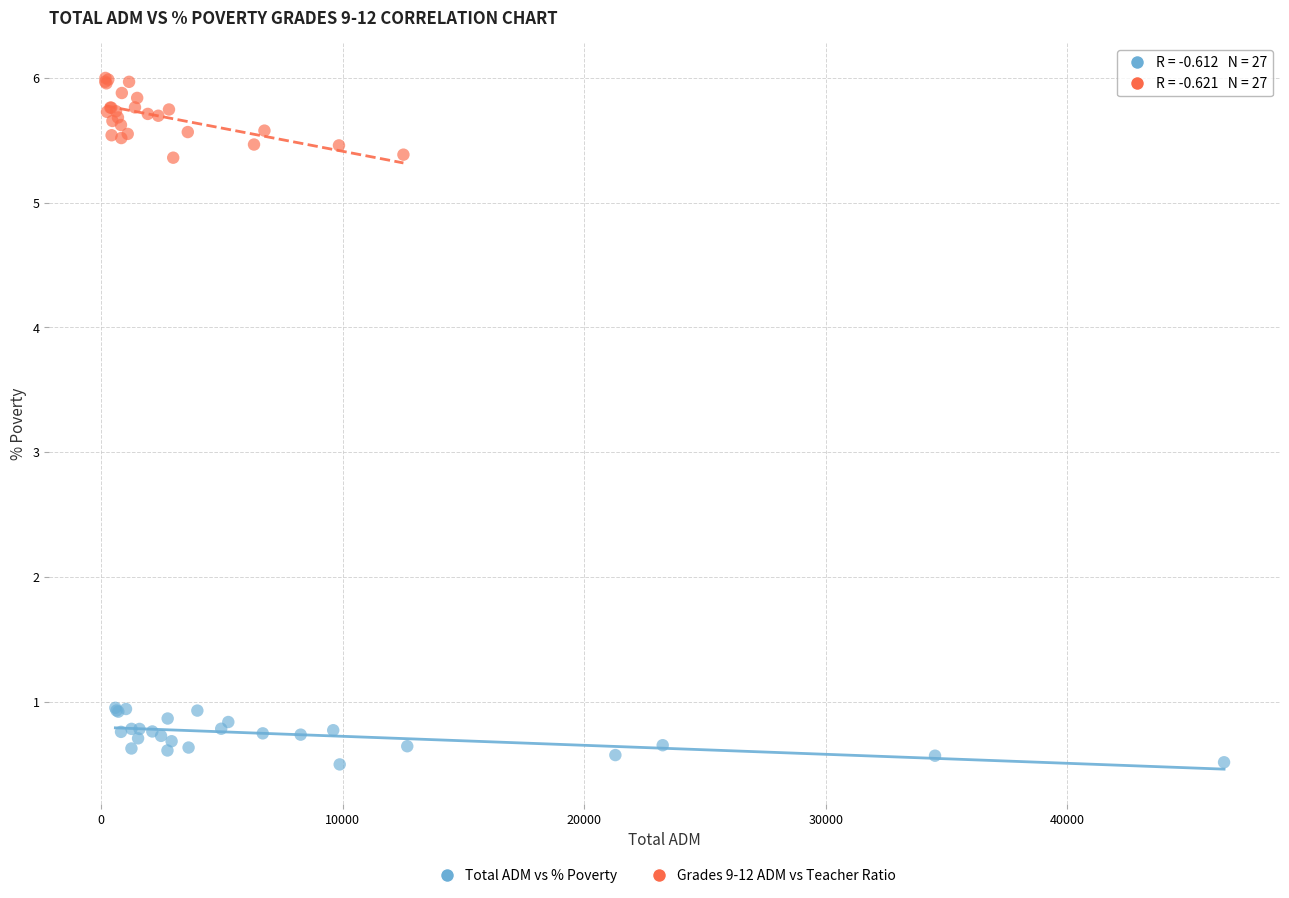

Which series contains the highest Y value?

Grades 9-12 ADM vs Teacher Ratio